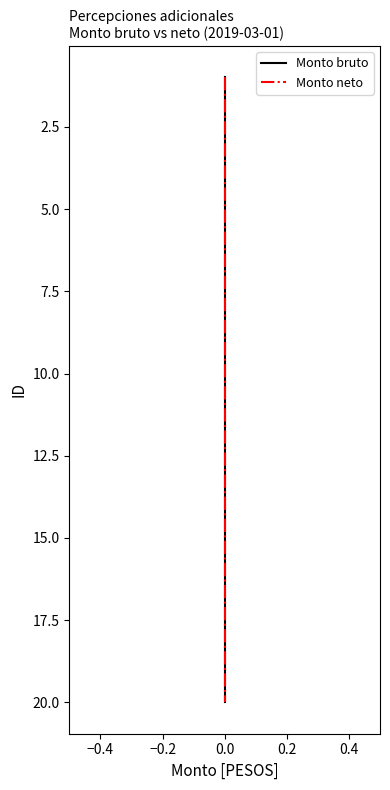

Does the chart have visible grid lines?

No